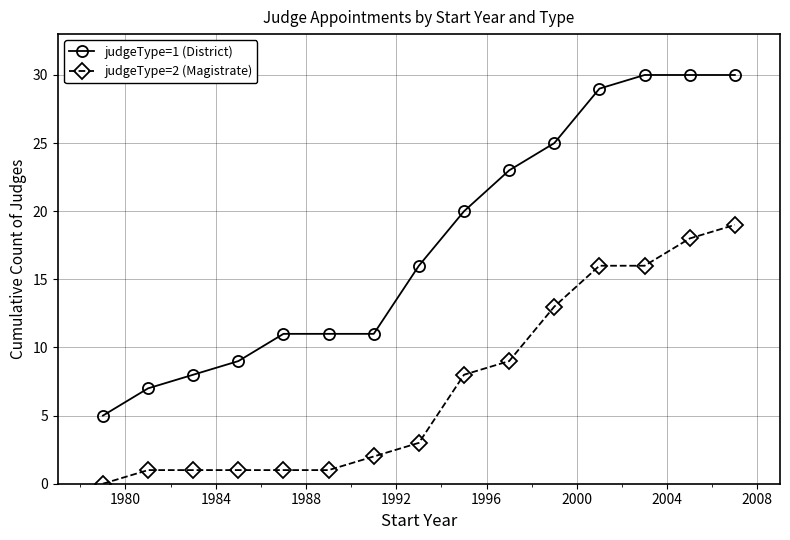

Which series has the largest range (max minus min)?

judgeType=1 (District)